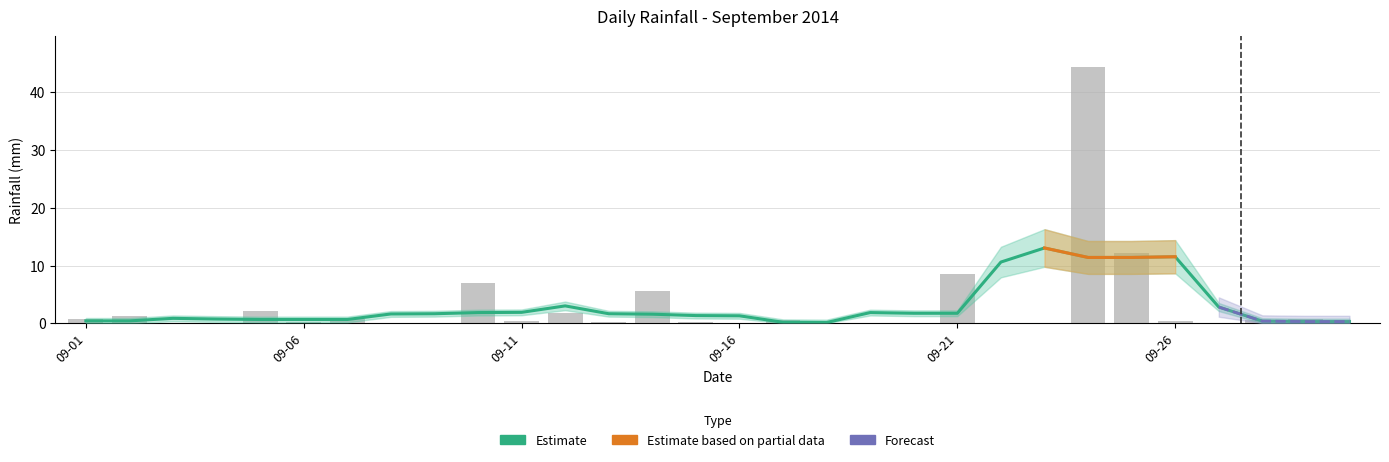

Rank the categories by value from highest to lowest.

2014-09-24, 2014-09-25, 2014-09-21, 2014-09-10, 2014-09-14, 2014-09-05, 2014-09-12, 2014-09-02, 2014-09-01, 2014-09-07, 2014-09-29, 2014-09-17, 2014-09-28, 2014-09-11, 2014-09-26, 2014-09-06, 2014-09-13, 2014-09-15, 2014-09-03, 2014-09-04, 2014-09-08, 2014-09-09, 2014-09-16, 2014-09-18, 2014-09-19, 2014-09-20, 2014-09-22, 2014-09-23, 2014-09-27, 2014-09-30